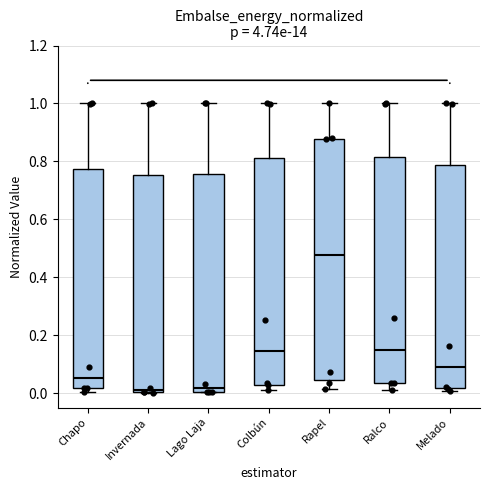

Reading left to right, transcribe this box plot: for each box, give where its median line is, the range the box spans, and where its two whiskers end, as read against the y-axis. The values are not printed on the chart, so give them approximately, as read against the axis.

Chapo: median 0.06, box 0.02 to 0.78, whiskers 0.00 to 1.00
Invernada: median 0.02, box 0.00 to 0.76, whiskers 0.00 to 1.00
Lago Laja: median 0.02, box 0.00 to 0.76, whiskers 0.00 to 1.00
Colbún: median 0.14, box 0.02 to 0.82, whiskers 0.00 to 1.00
Rapel: median 0.48, box 0.04 to 0.88, whiskers 0.02 to 1.00
Ralco: median 0.14, box 0.04 to 0.82, whiskers 0.02 to 1.00
Melado: median 0.10, box 0.02 to 0.78, whiskers 0.00 to 1.00